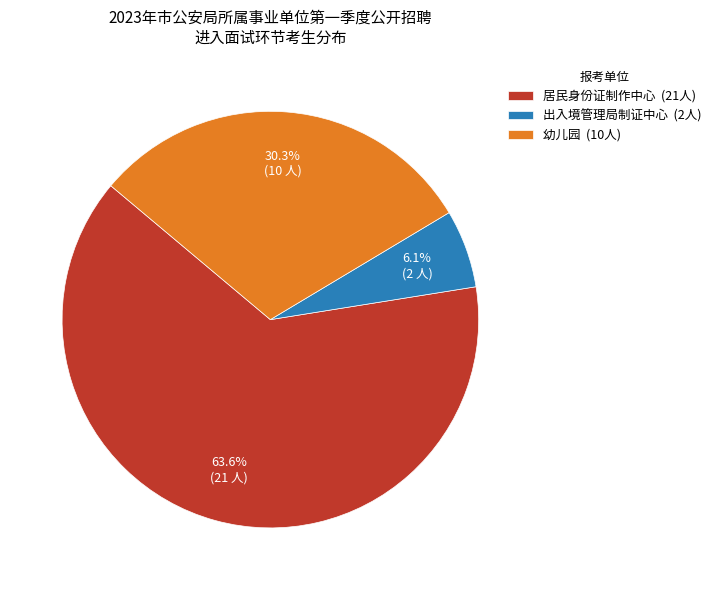

What is the smallest slice in the pie chart?

出入境管理局制证中心 (2人)